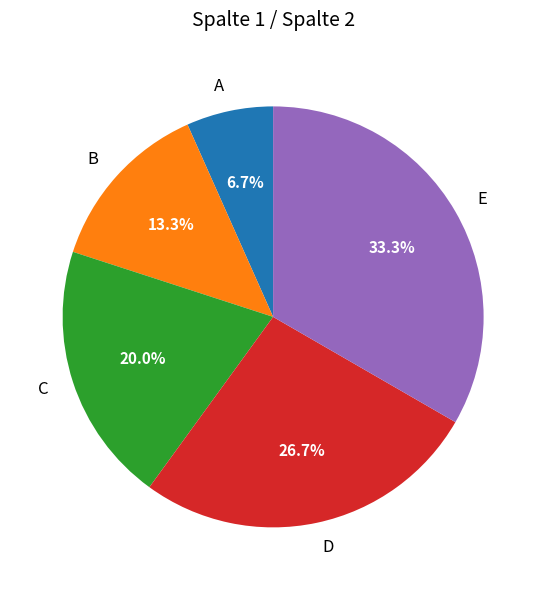

Rank the categories by value from highest to lowest.

E, D, C, B, A